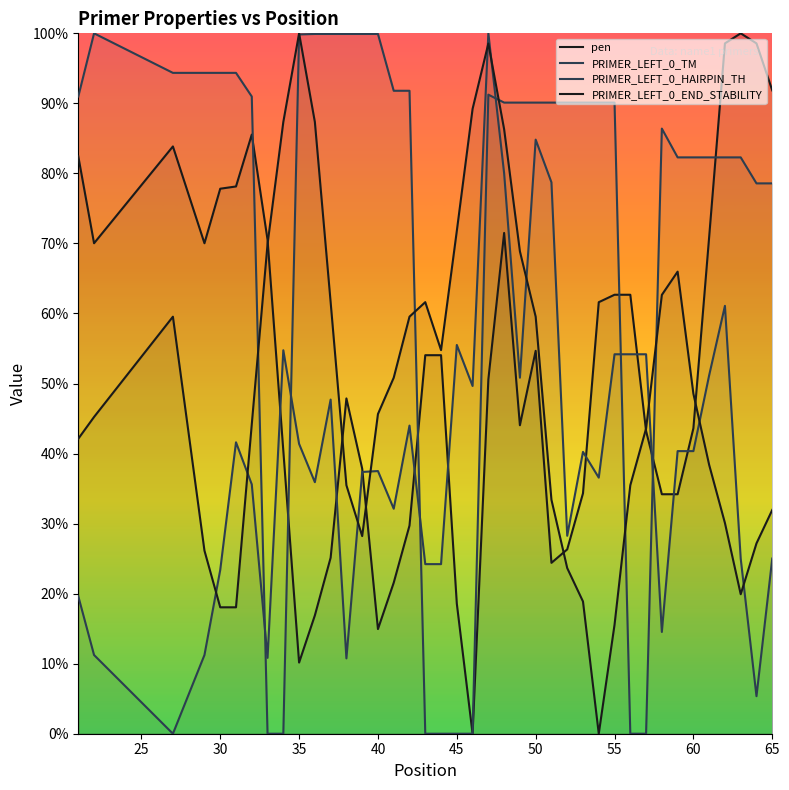

How many series are shown in this chart?

4